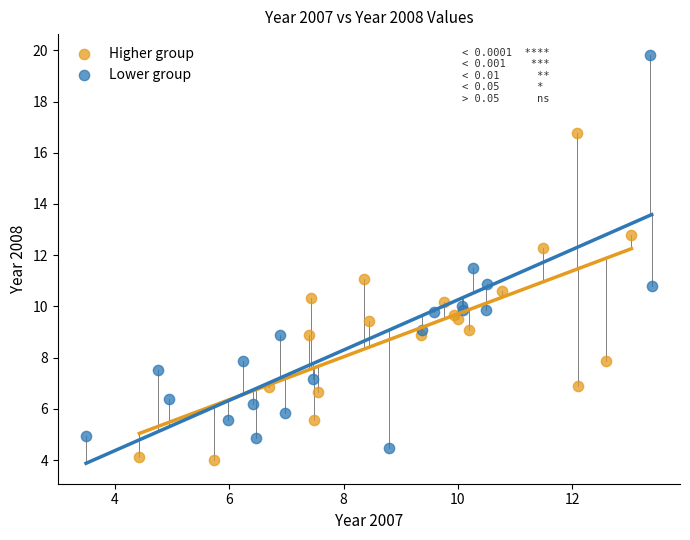

Which series has the largest Y range (max minus min)?

Lower group